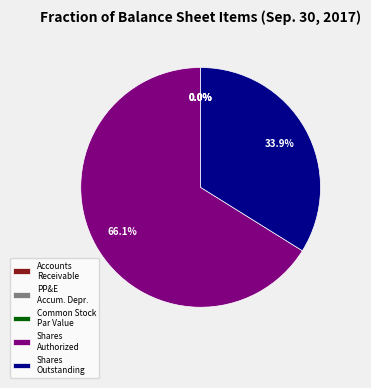

Between Shares Authorized and Shares Outstanding, which is larger?

Shares Authorized